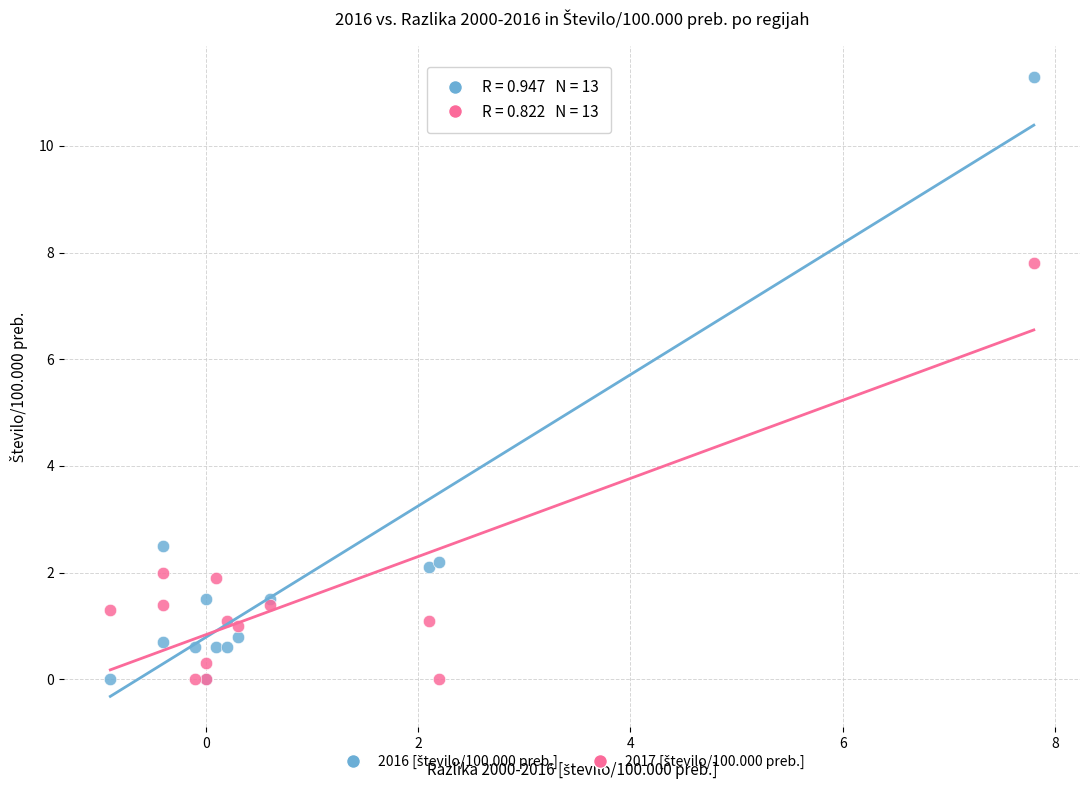

Across all series, what Y value is closest to 5?

2.5